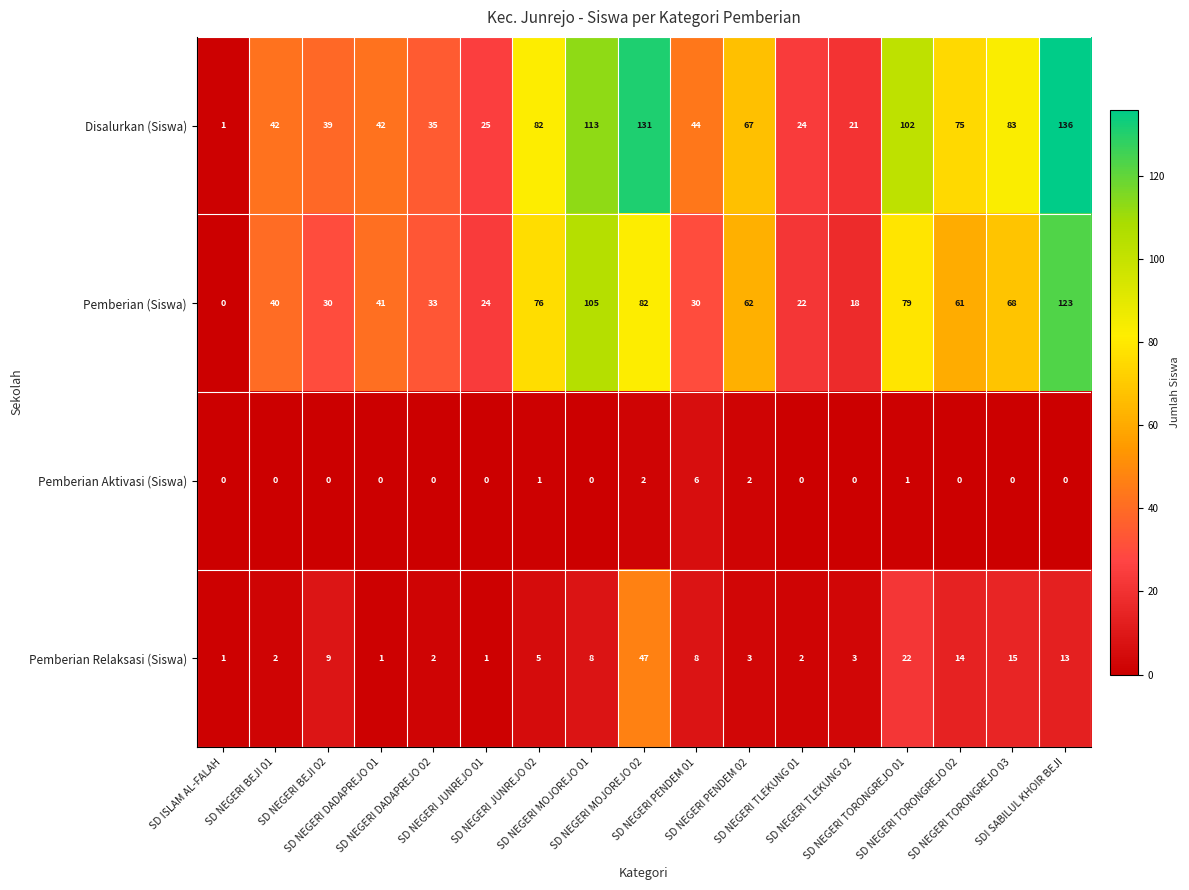

List the series in order of their peak value, lowest first.

Pemberian Aktivasi (Siswa), Pemberian Relaksasi (Siswa), Pemberian (Siswa), Disalurkan (Siswa)